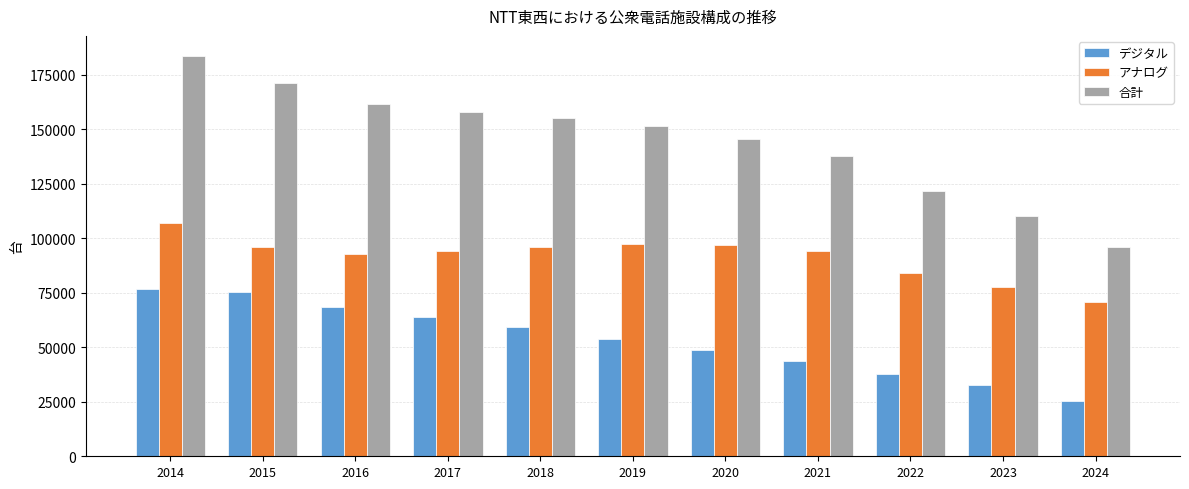

What is the value of the 合計 bar at the 1st from the left?

183655